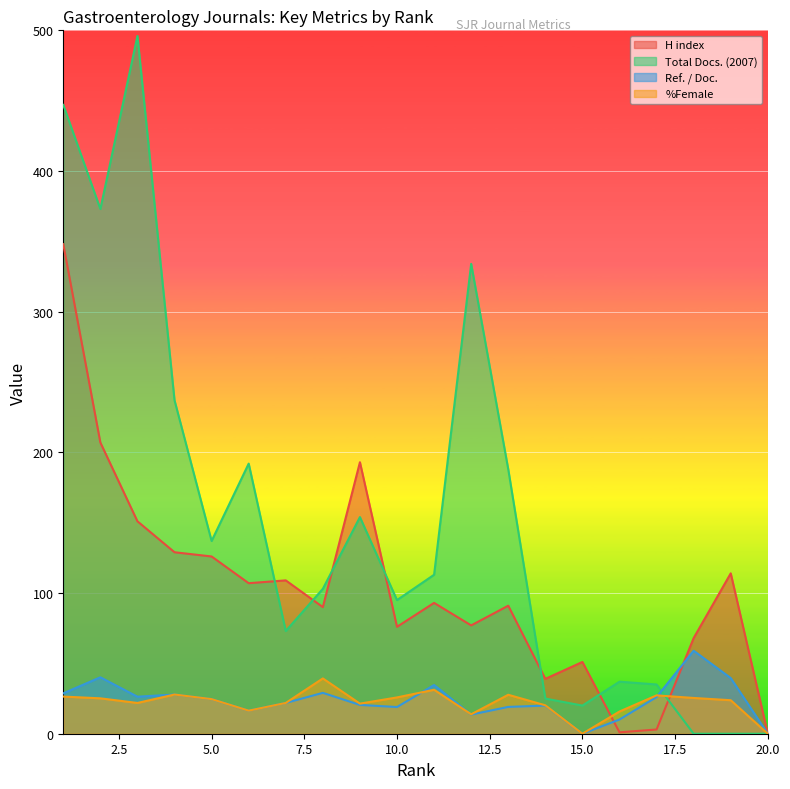

What is the average value of the H index series?

103.7